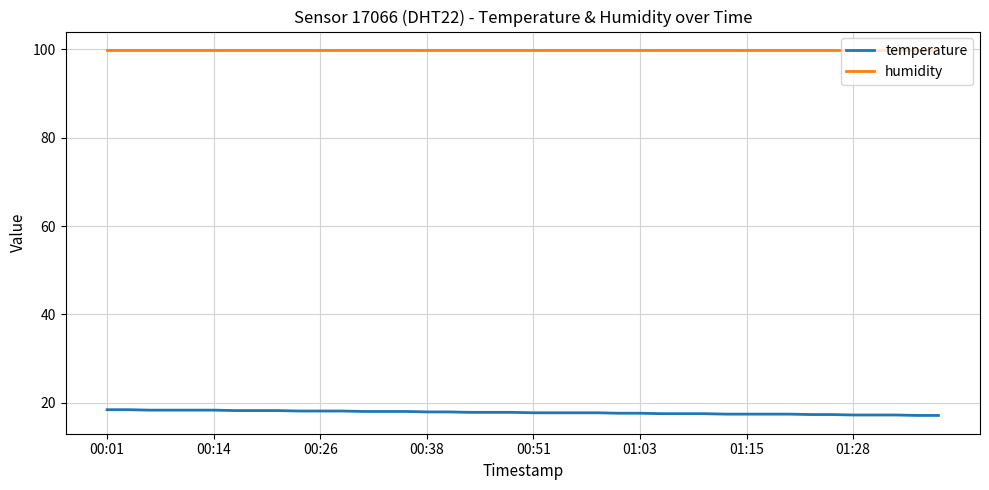

Which series has the largest total across all categories?

humidity